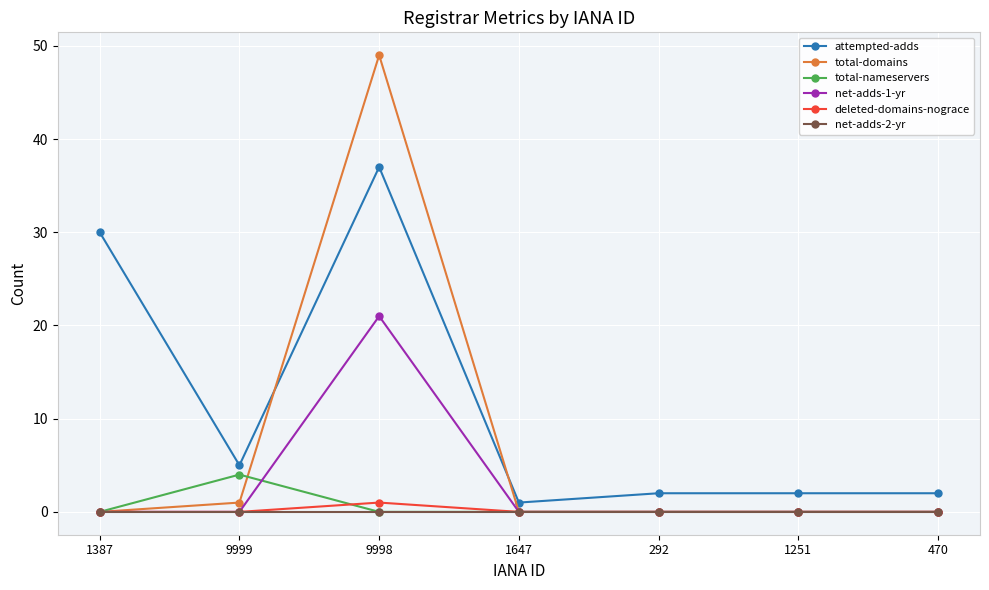

The value of net-adds-2-yr at 1251 is 0. True or false?

True